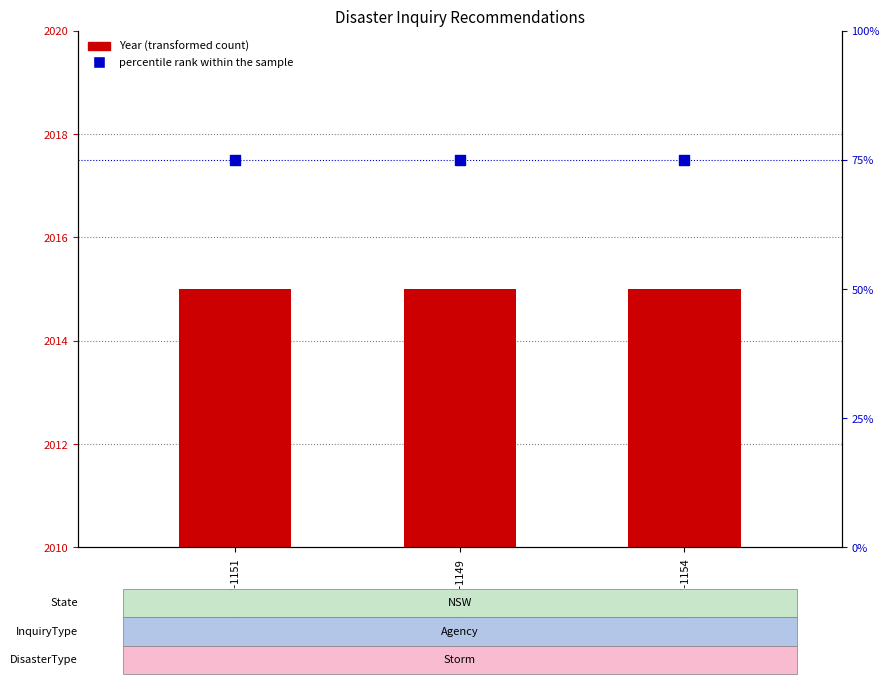

Which series reaches the minimum Y coordinate?

percentile rank within the sample